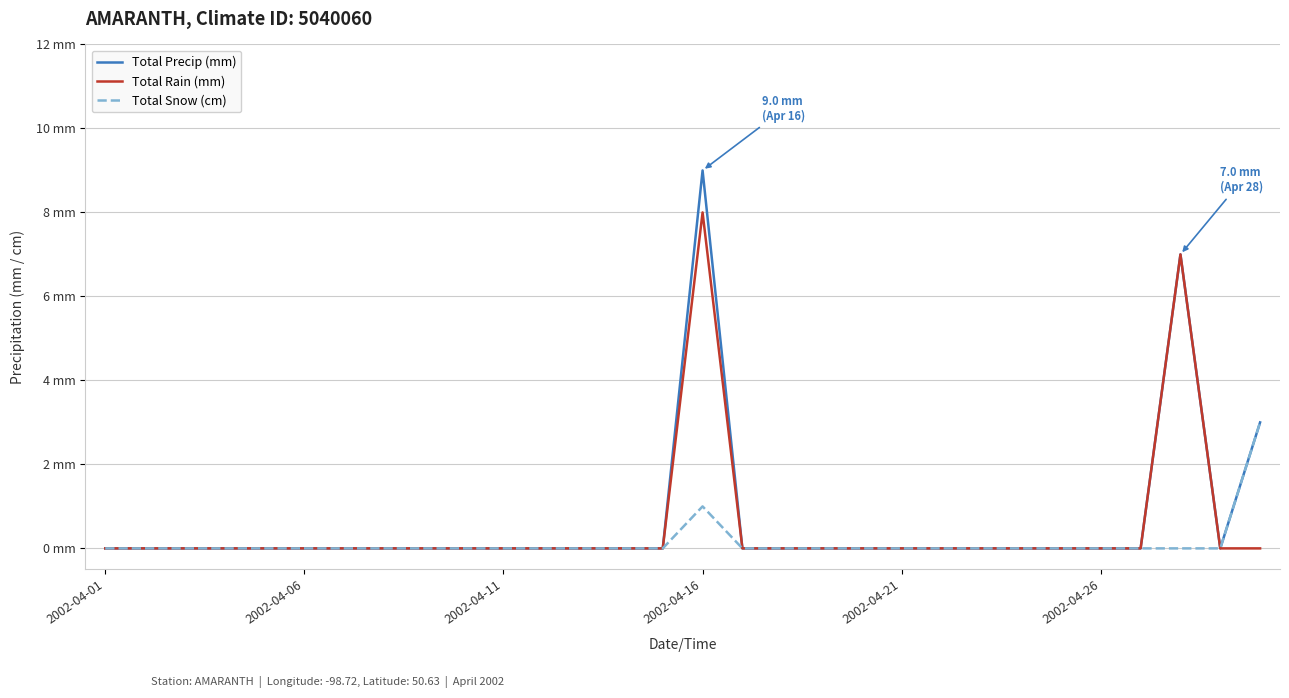

True or false: Total Snow (cm) and Total Rain (mm) cross at least once.

False